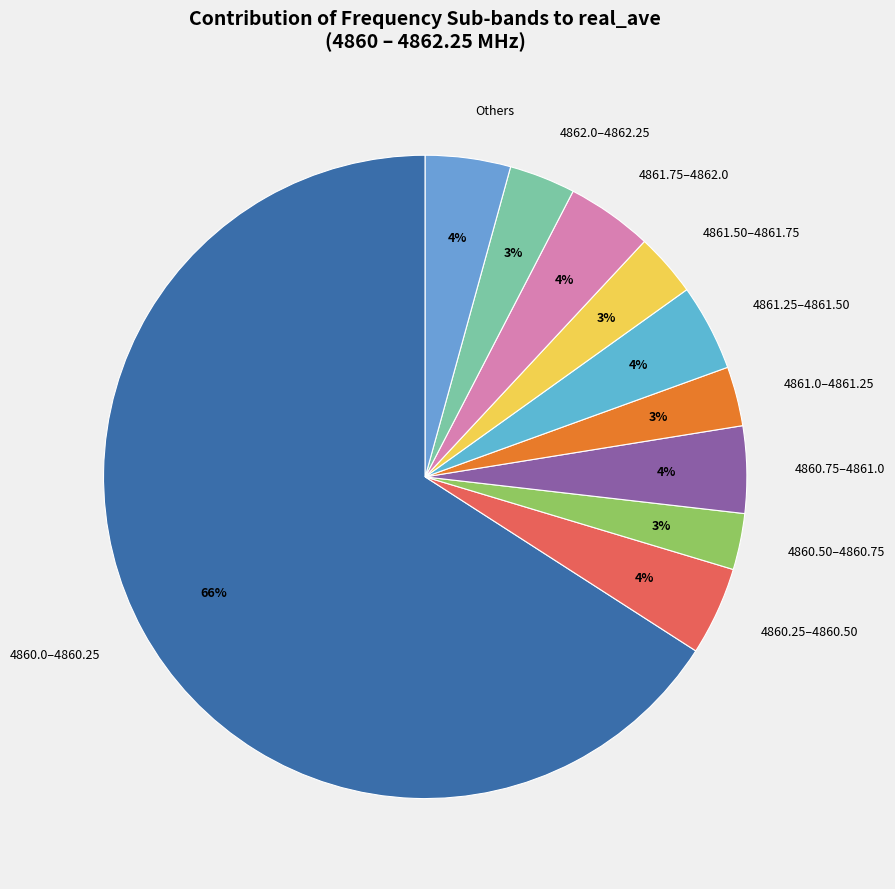

Which slice is the largest?

4860.0–4860.25